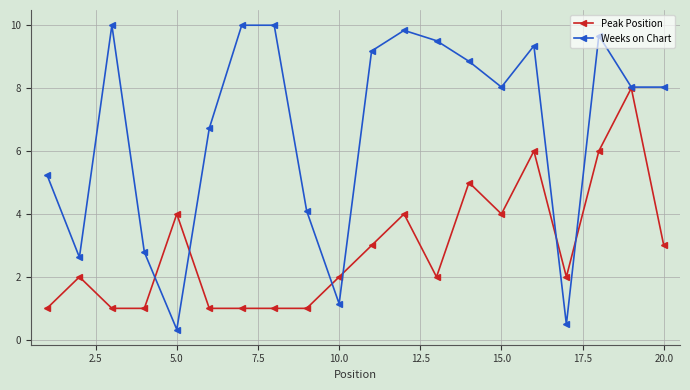

Is this an area chart (filled region under the line)?

No